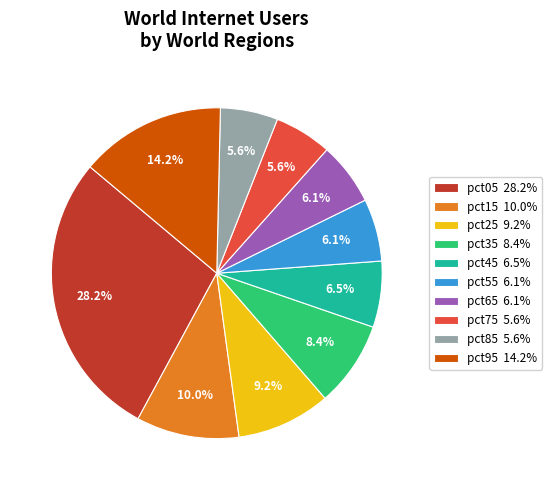

Do pct95 14.2% and pct05 28.2% together represent more than half of the pie?

No